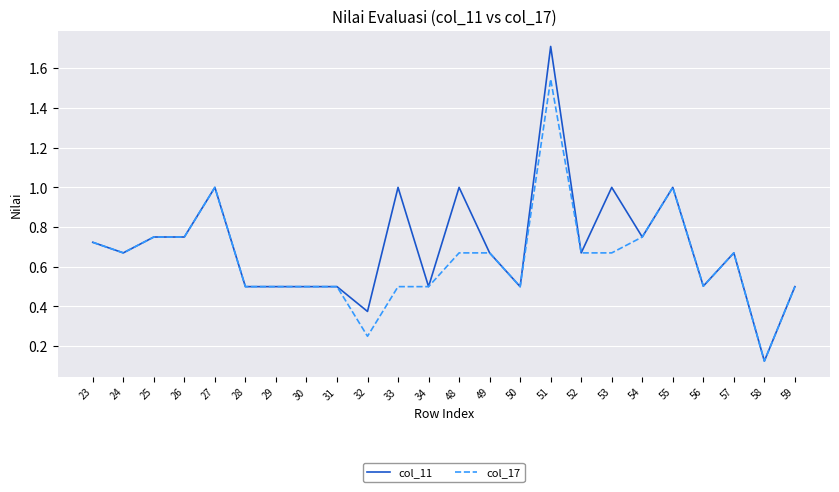

At which category is the sum across all series the highest?

51